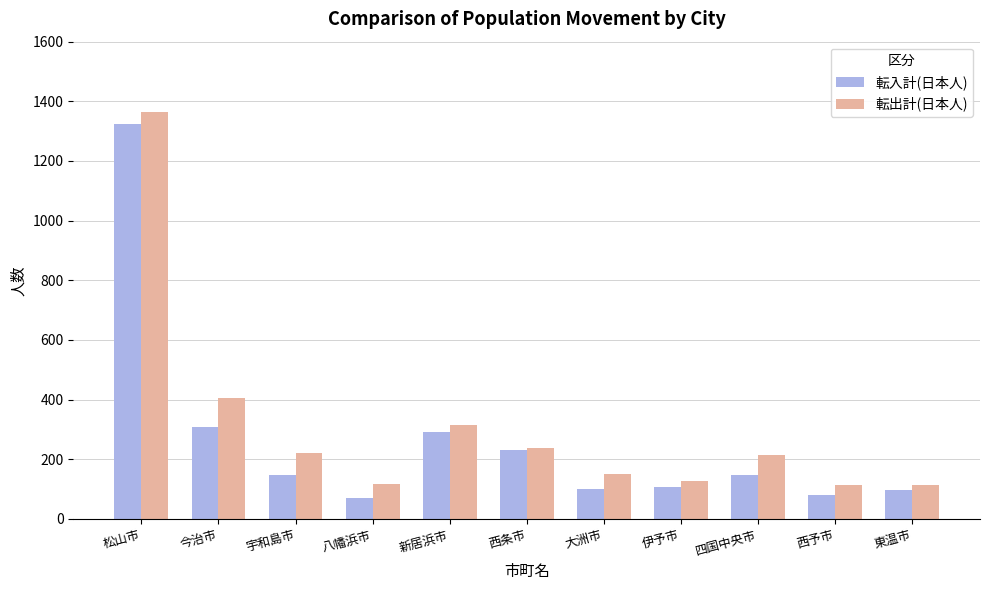

The value of 転出計(日本人) at 東温市 is 114. True or false?

True